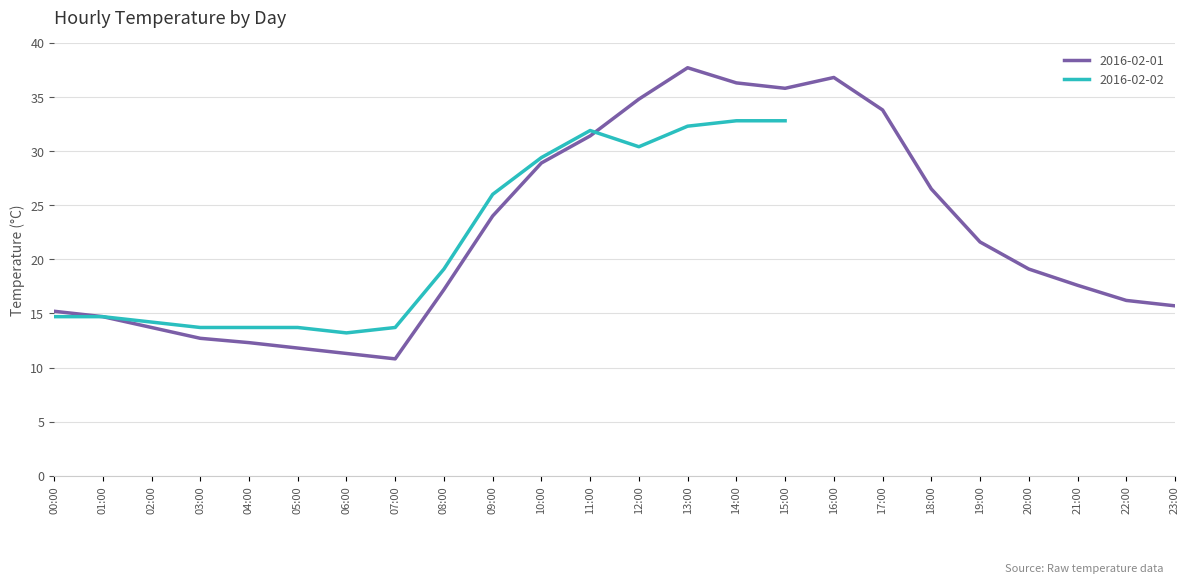

What is the sum of all values?

535.9